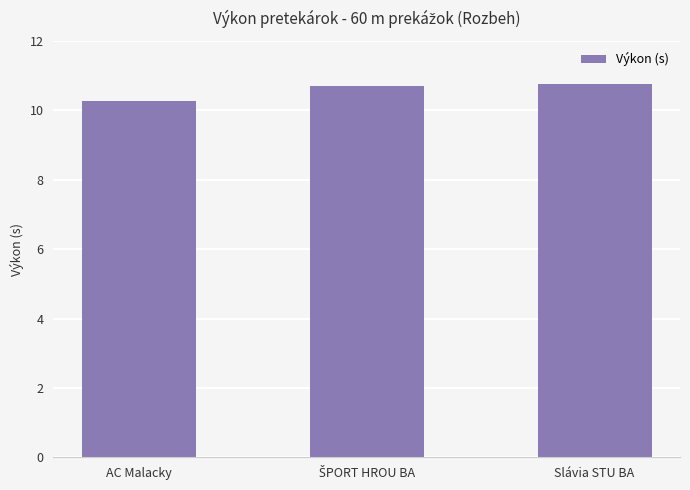

Reading left to right, transcribe all the data shown in this chart.

10.3	10.7	10.8